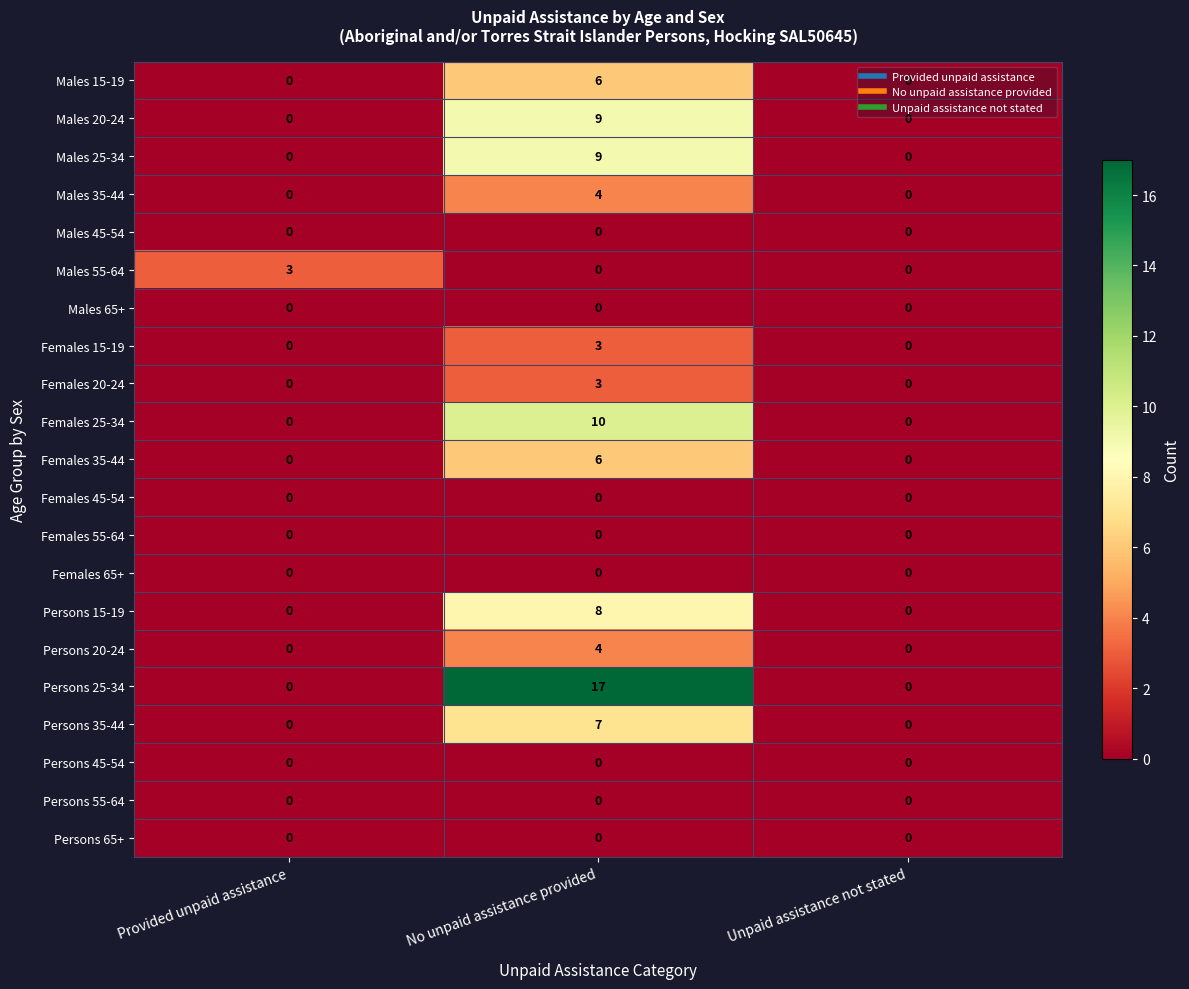

The Persons 55-64 series shows 0 at No unpaid assistance provided. True or false?

True